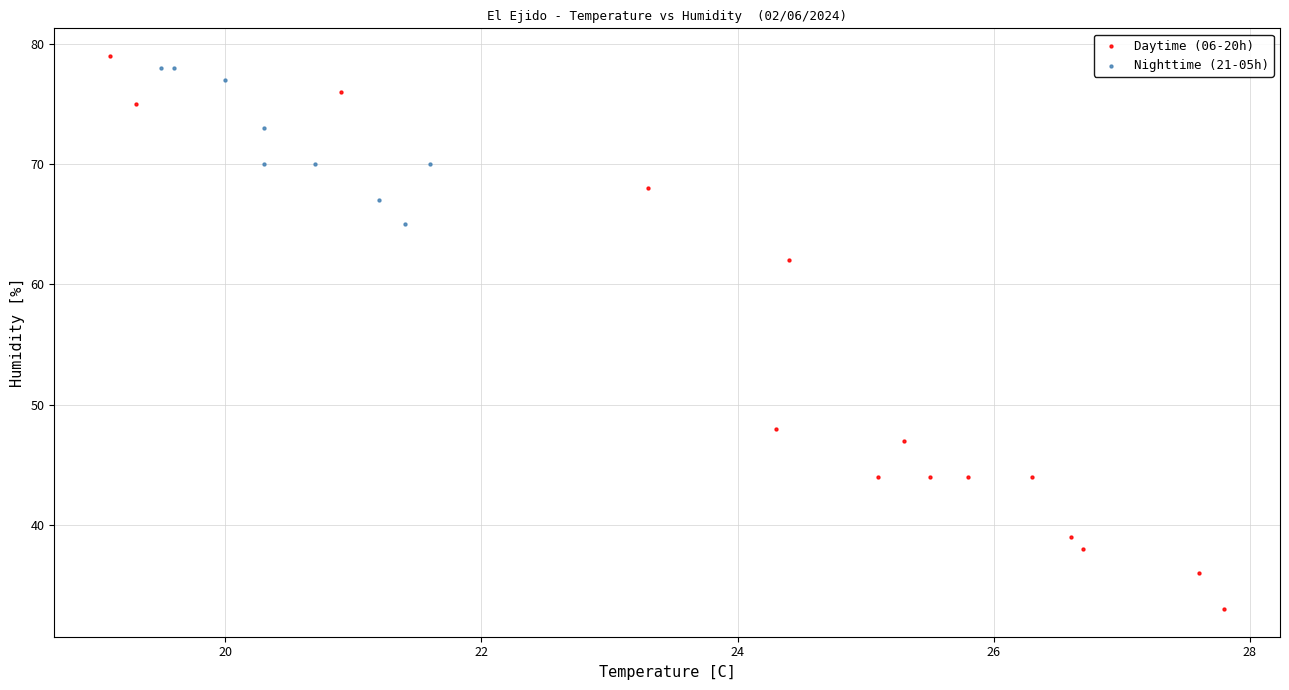

Which series contains the lowest Y value?

Daytime (06-20h)